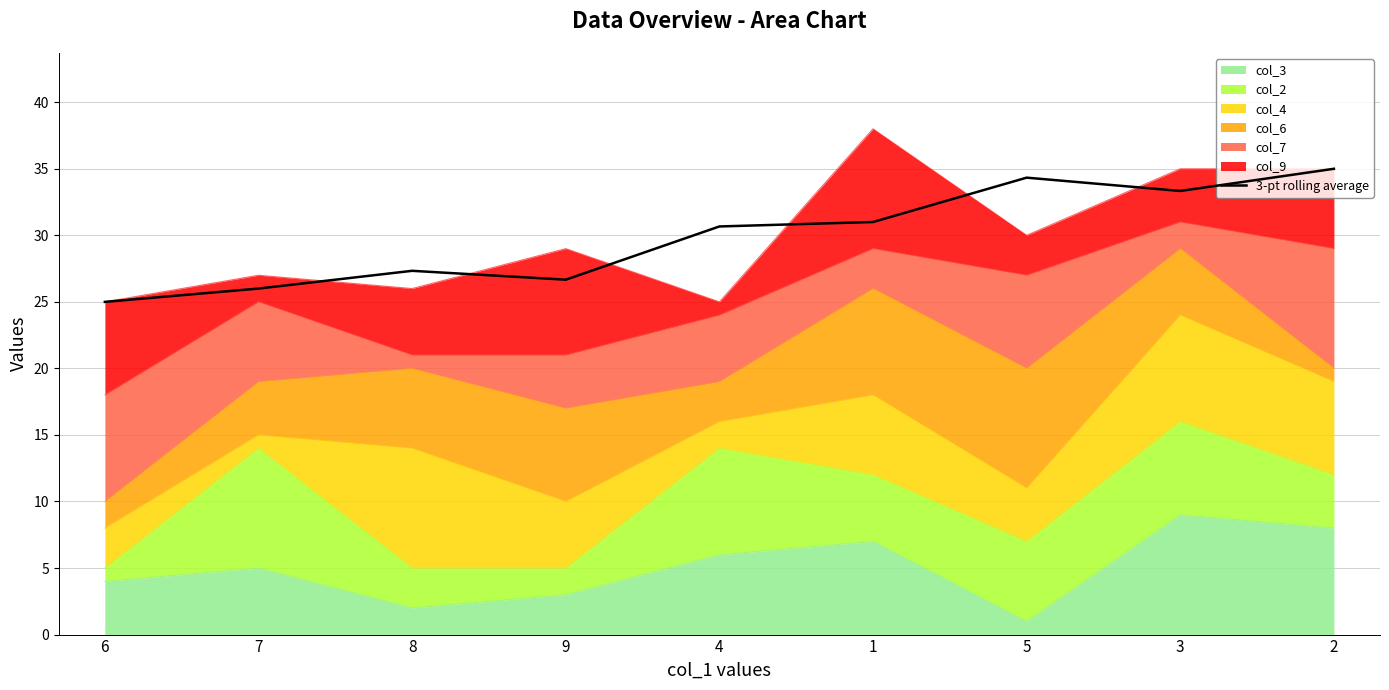

Which has a higher value, 9 or 7?

9